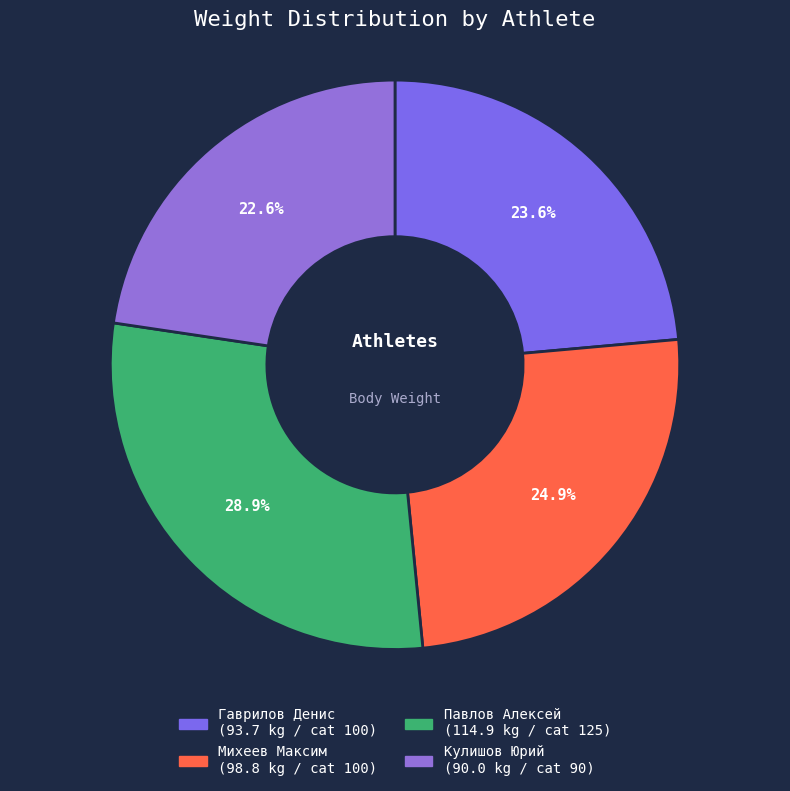

Rank the categories by value from highest to lowest.

Павлов Алексей (125), Михеев Максим (100), Гаврилов Денис (100), Кулишов Юрий (90)